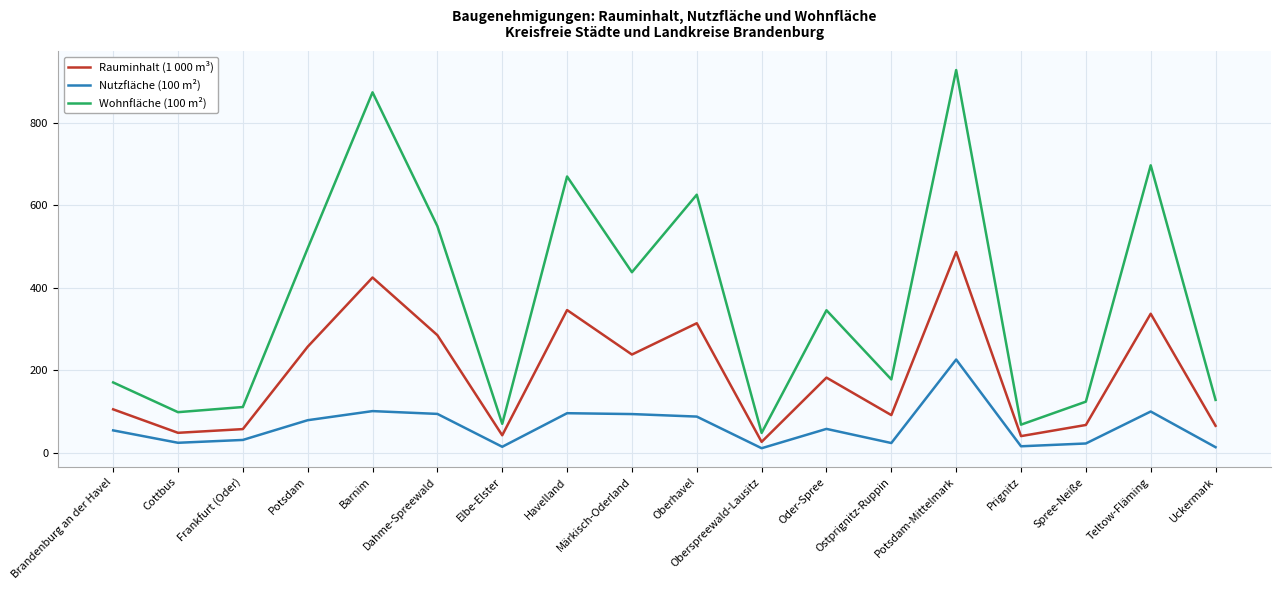

True or false: Rauminhalt (1 000 m³) and Wohnfläche (100 m²) intersect in this chart.

False